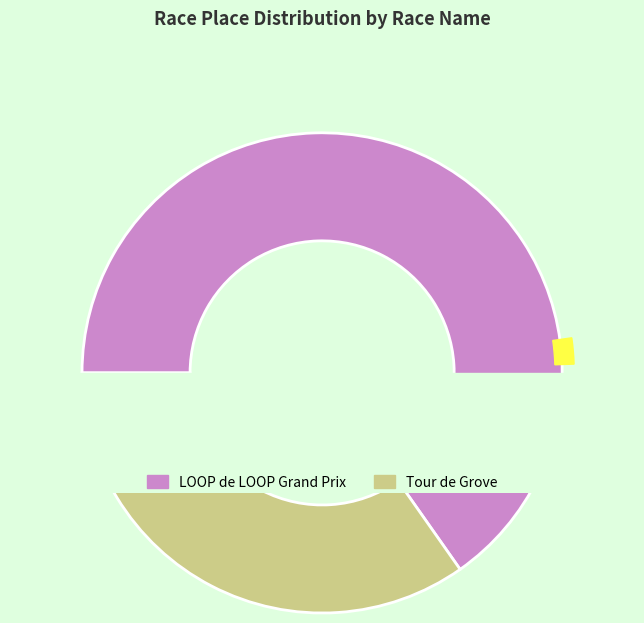

What is the change in value from LOOP de LOOP Grand Prix to Tour de Grove?

-36